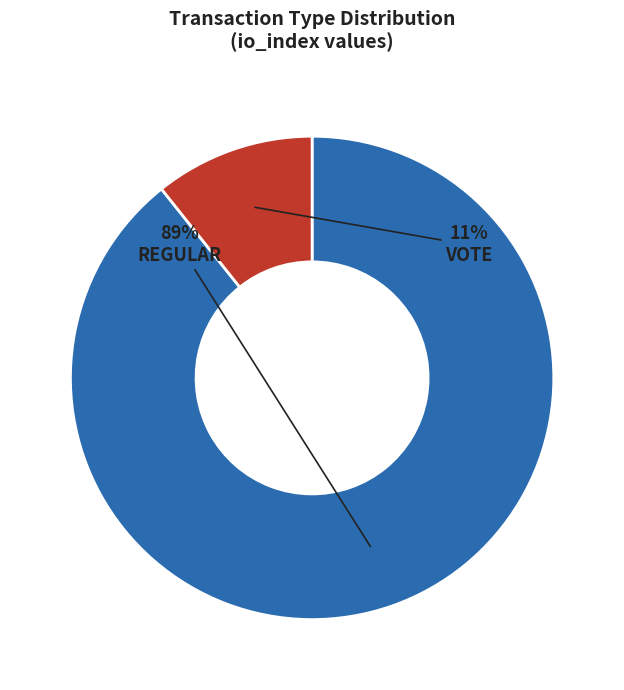

Is there a majority slice in this chart?

Yes